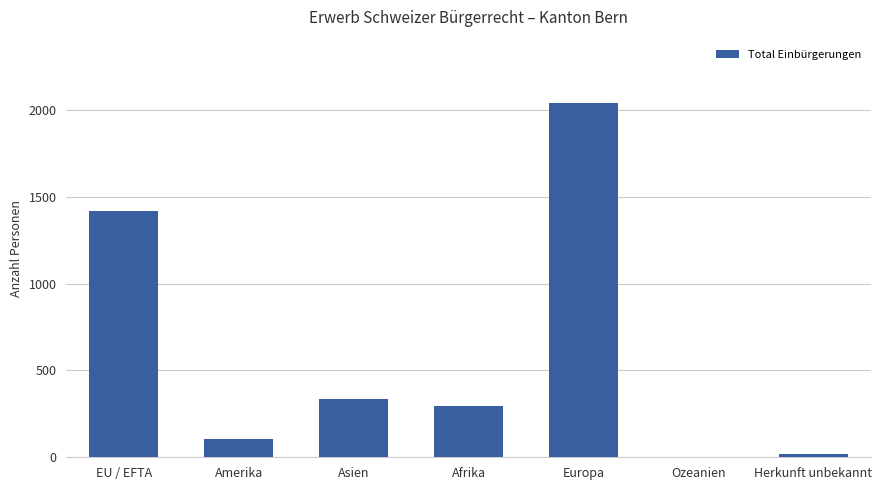

What is the approximate value at Asien?

335